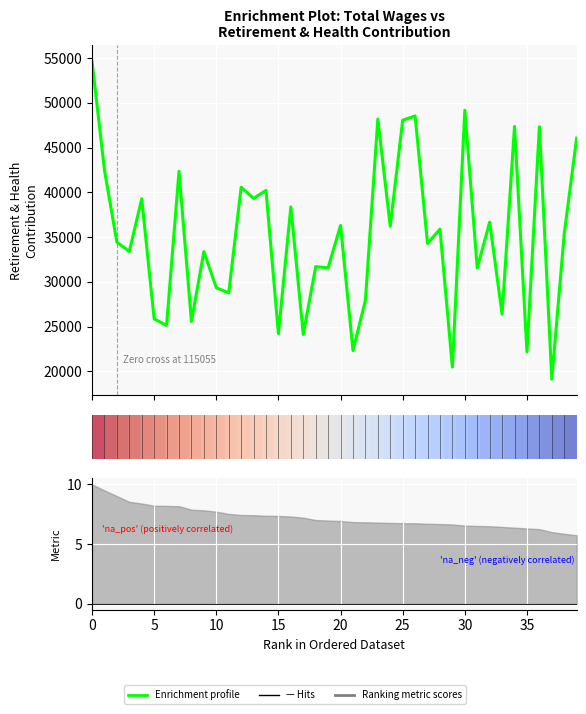

What is the sum of all Enrichment profile values?

1404082.0